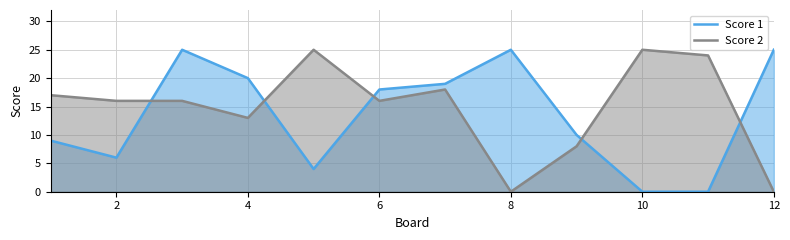

At 2, list the series in order from smallest to largest.

Score 1, Score 2